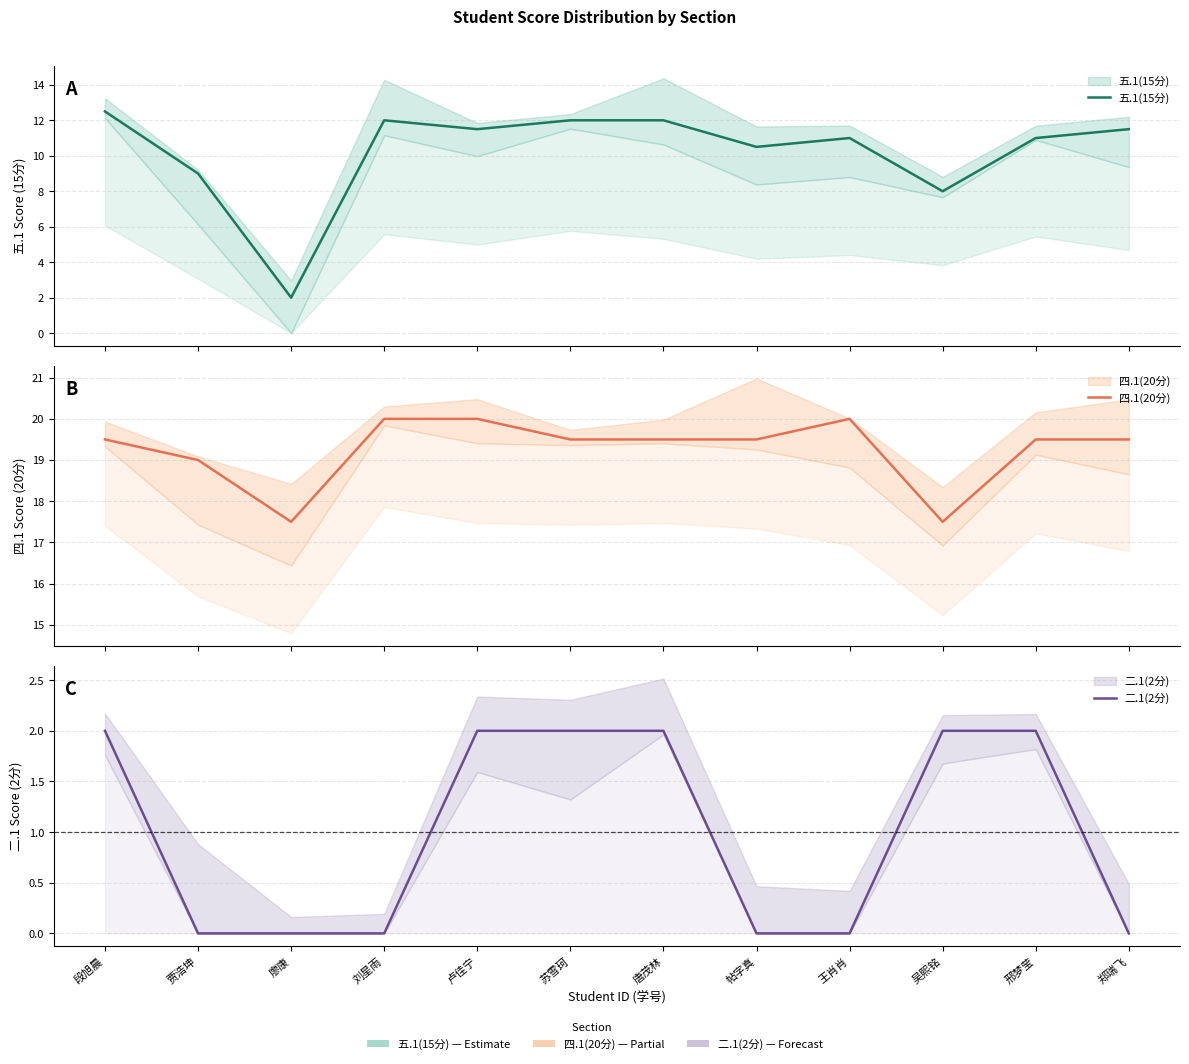

What are all the series names shown in the legend?

五.1(15分), 四.1(20分), 二.1(2分)